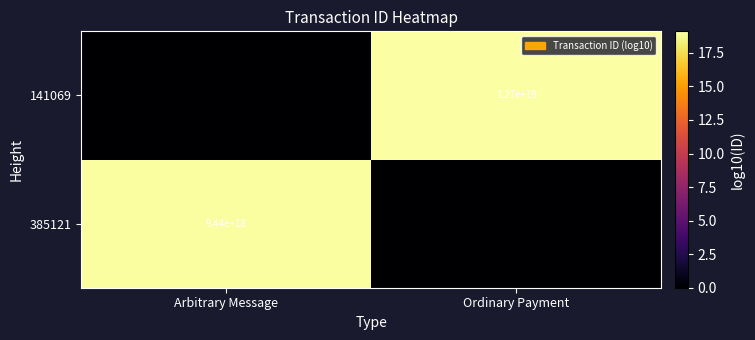

At how many categories does at least one series exceed 0?

2